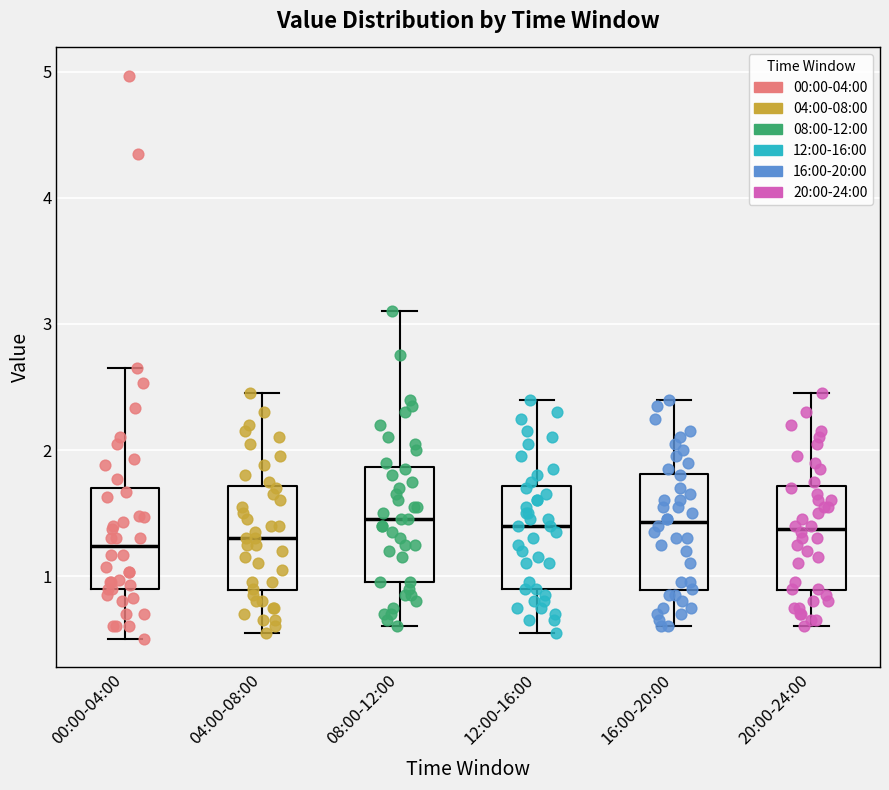

Reading left to right, read every box against the y-axis: the position of its median line, the range the box covers, and the ends of its whiskers. The values are not printed on the chart, so give them approximately, as read against the axis.

00:00-04:00: median 1.2, box 0.9 to 1.7, whiskers 0.5 to 2.7
04:00-08:00: median 1.3, box 0.9 to 1.7, whiskers 0.6 to 2.5
08:00-12:00: median 1.5, box 1.0 to 1.9, whiskers 0.6 to 3.1
12:00-16:00: median 1.4, box 0.9 to 1.7, whiskers 0.6 to 2.4
16:00-20:00: median 1.4, box 0.9 to 1.8, whiskers 0.6 to 2.4
20:00-24:00: median 1.4, box 0.9 to 1.7, whiskers 0.6 to 2.5